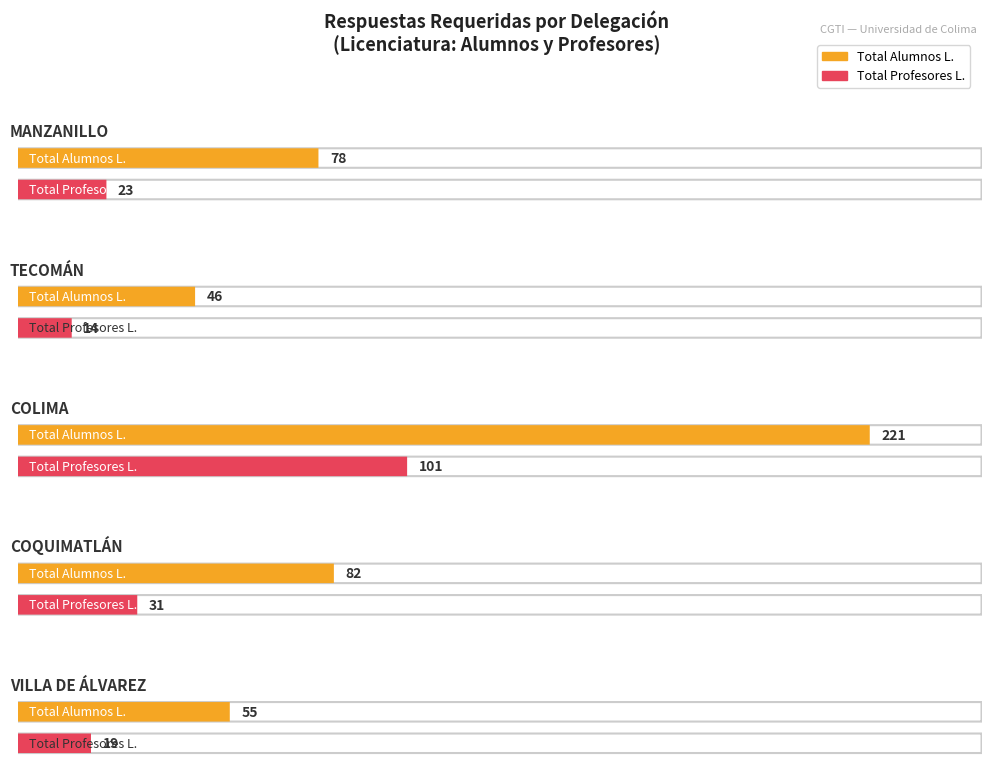

Where is Total Alumnos L. nearest to the value 133?

COQUIMATLÁN